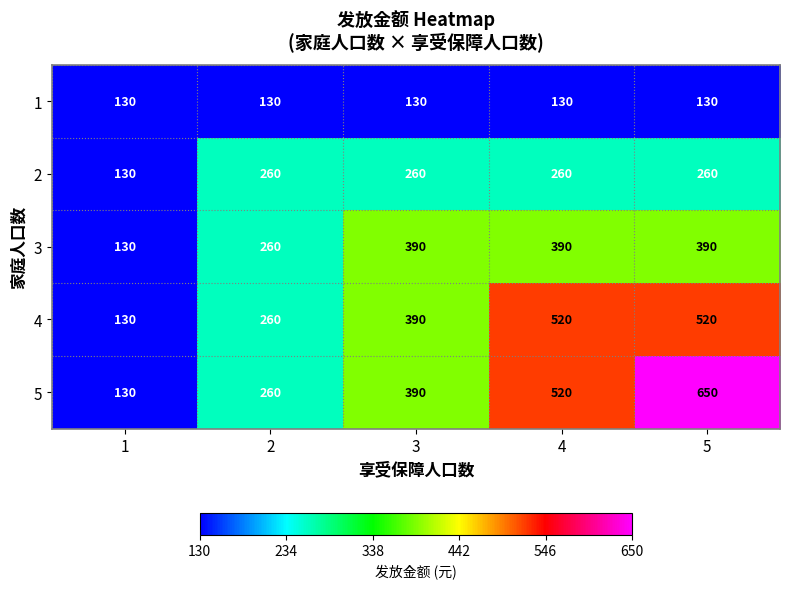

Where is 5 nearest to the value 390?

3